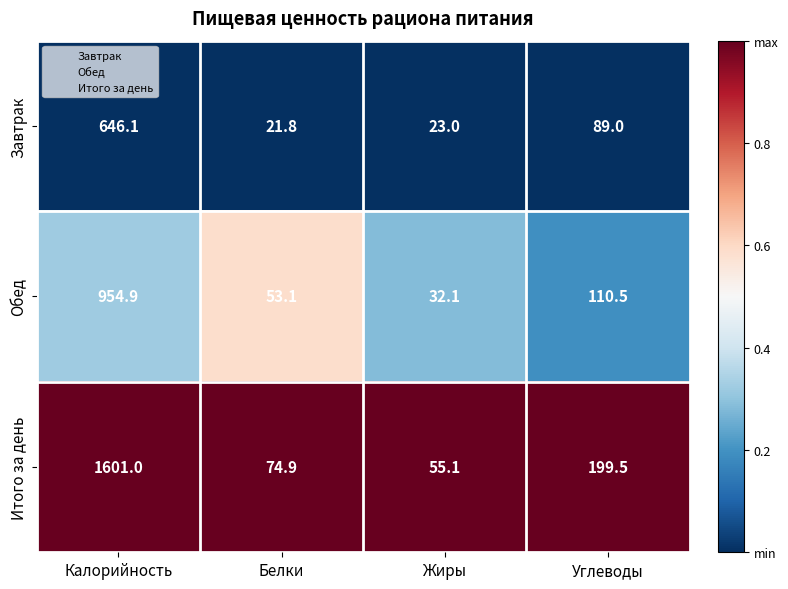

What is the total value across all series at Белки?

149.8